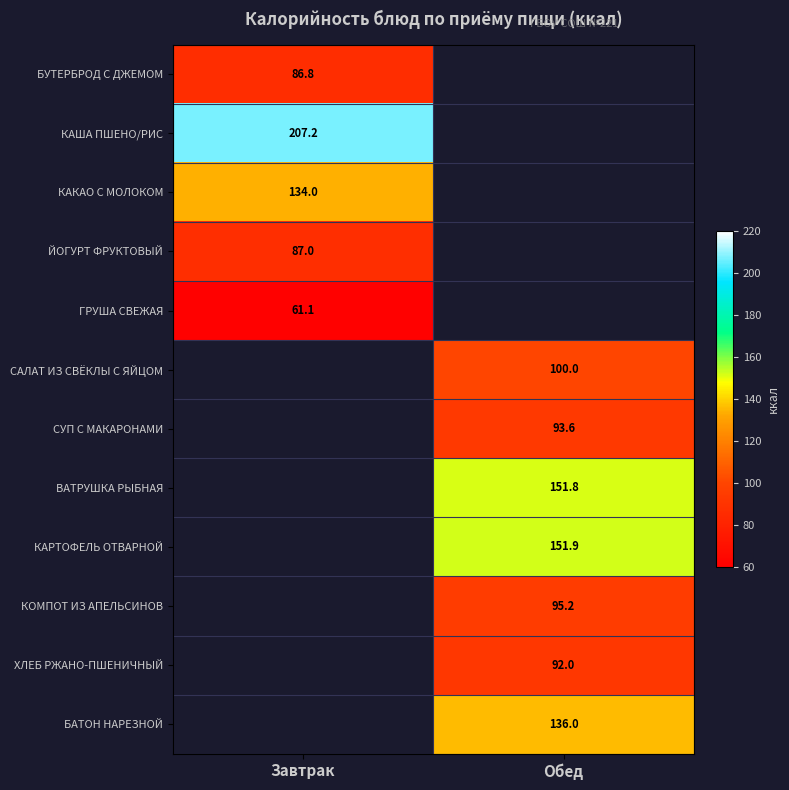

How many data points does each series have?

2